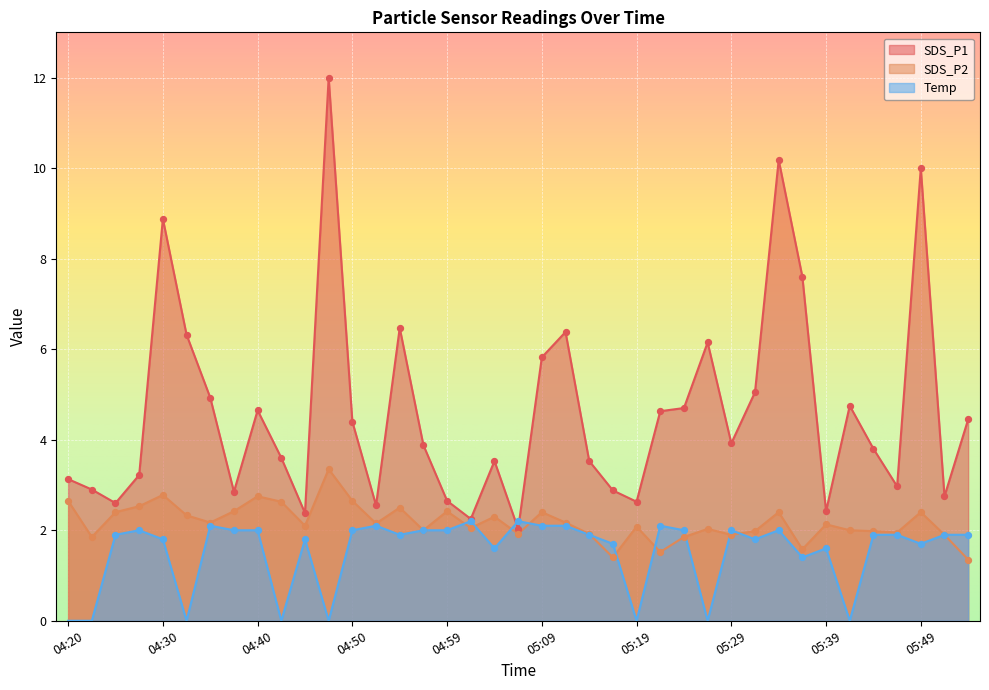

Is the value of SDS_P1 at 05:17 greater than the value of Temp at 05:51?

Yes